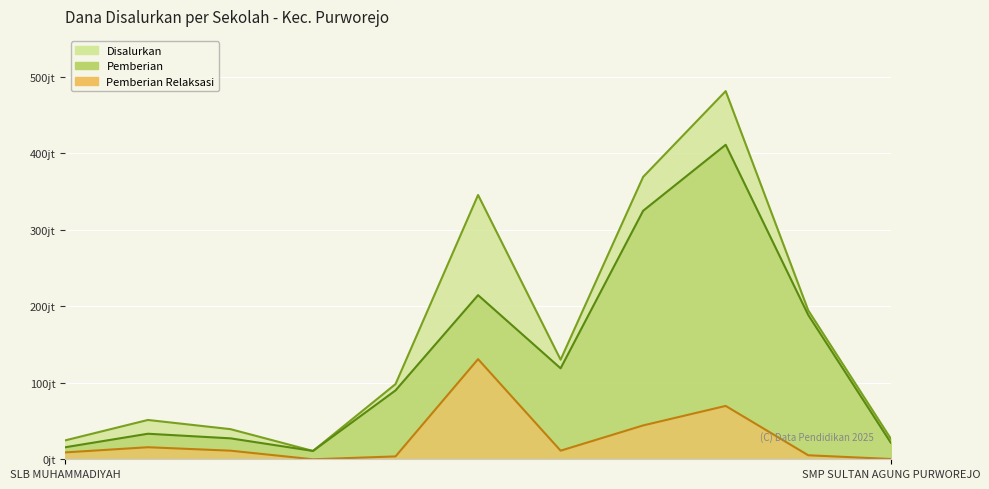

True or false: Disalurkan has more than 1 points higher than both neighbors.

True